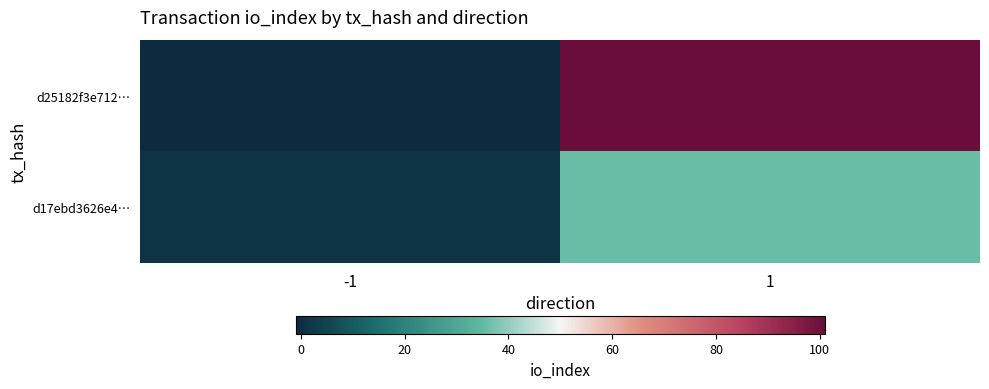

Rank the series by their average value, from lowest to highest.

d17ebd3626e4…, d25182f3e712…